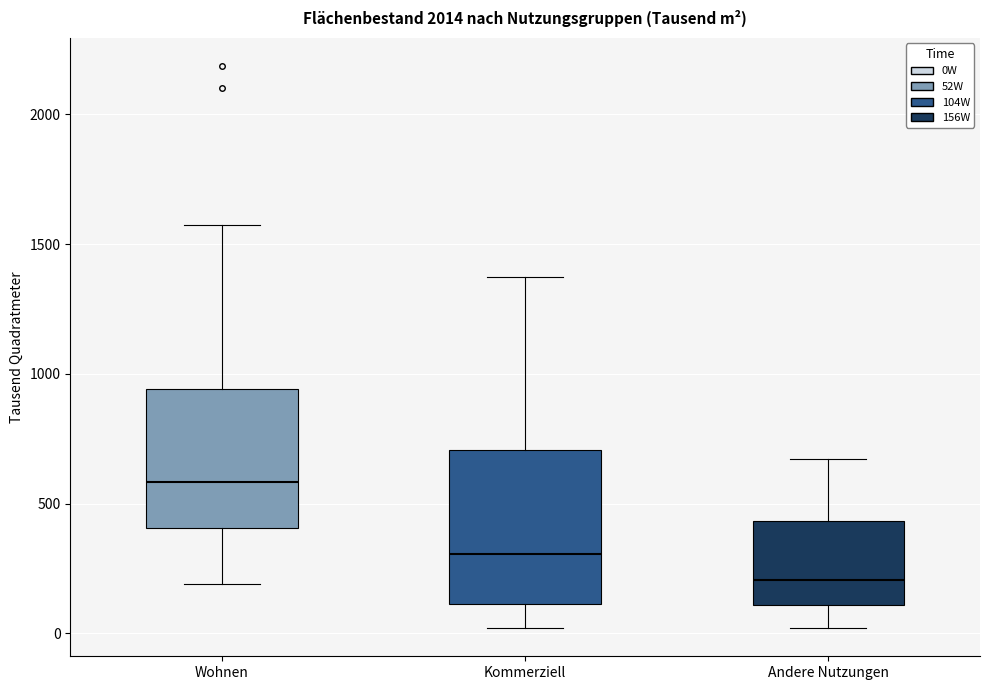

Reading left to right, transcribe this box plot: for each box, give where its median line is, the range the box spans, and where its two whiskers end, as read against the y-axis. The values are not printed on the chart, so give them approximately, as read against the axis.

Wohnen: median 600, box 400 to 950, whiskers 200 to 1600
Kommerziell: median 300, box 100 to 700, whiskers 0 to 1350
Andere Nutzungen: median 200, box 100 to 450, whiskers 0 to 650